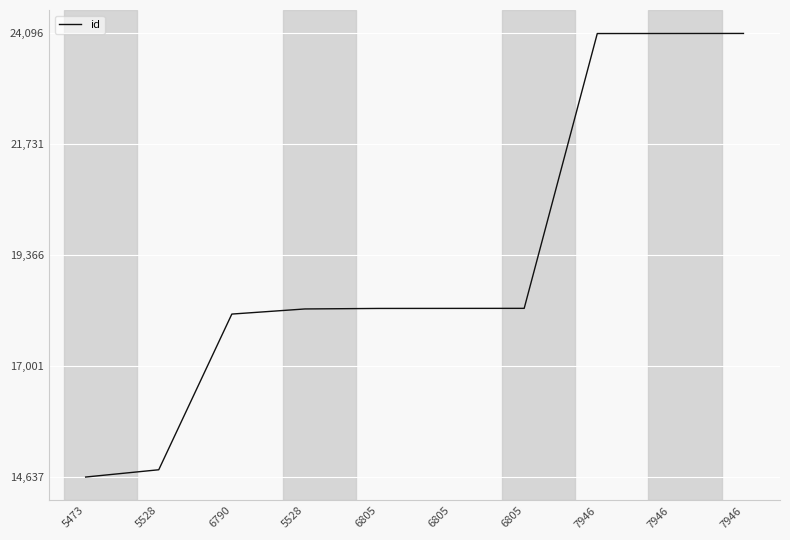

Which label corresponds to the smallest value in the chart?

5473